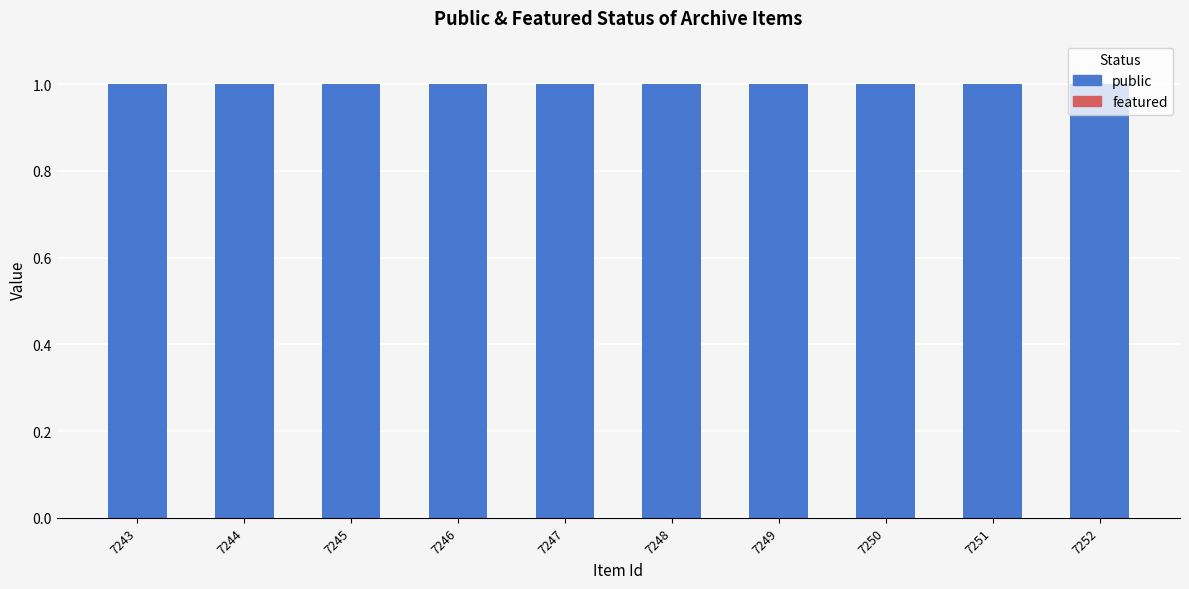

True or false: public has a value of 1 at 7251.

True